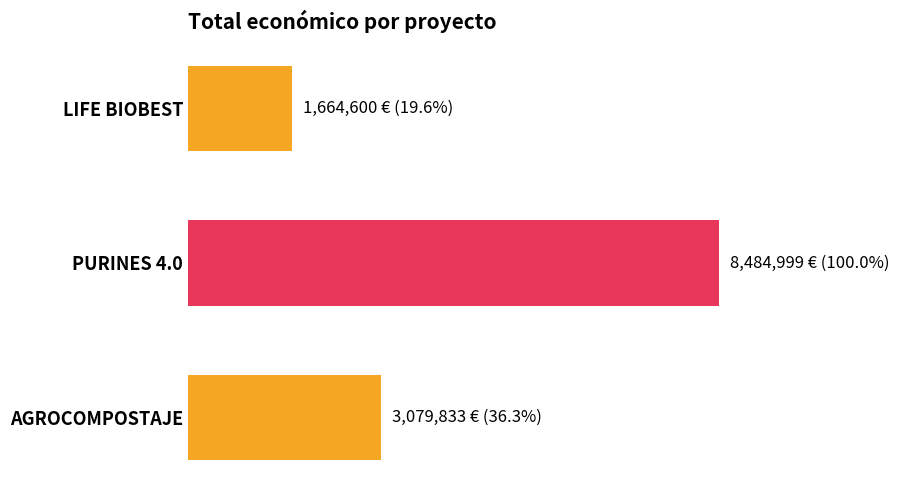

List the labels in order of value, largest first.

PURINES 4.0, AGROCOMPOSTAJE, LIFE BIOBEST